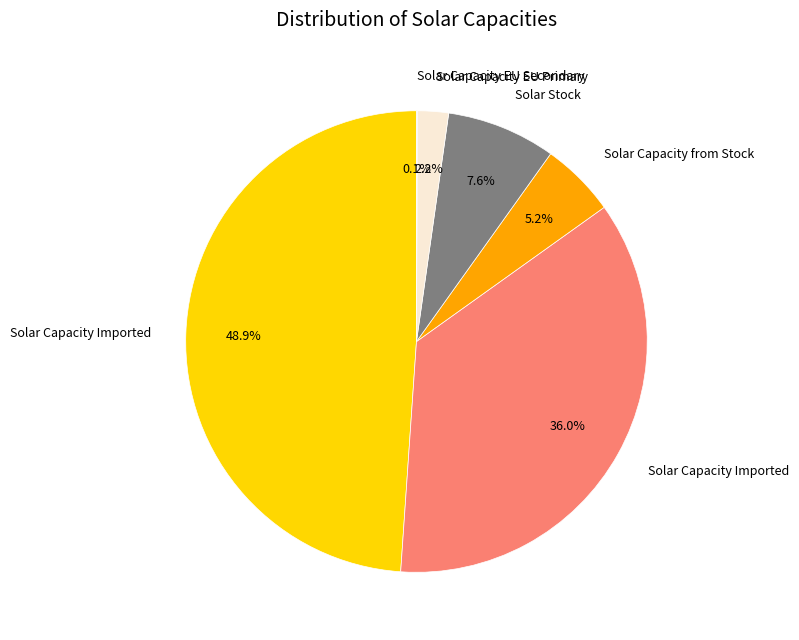

Does any single category account for the majority?

No